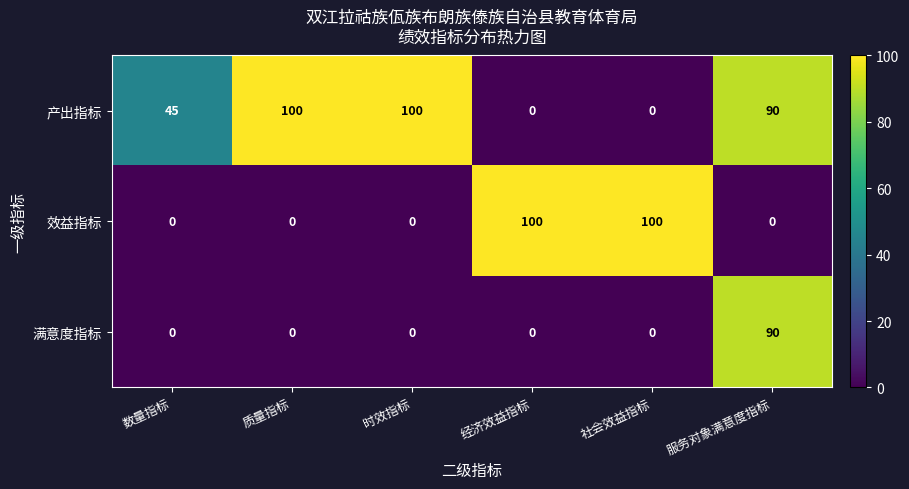

Between 数量指标 and 时效指标, which series saw the biggest shift?

产出指标